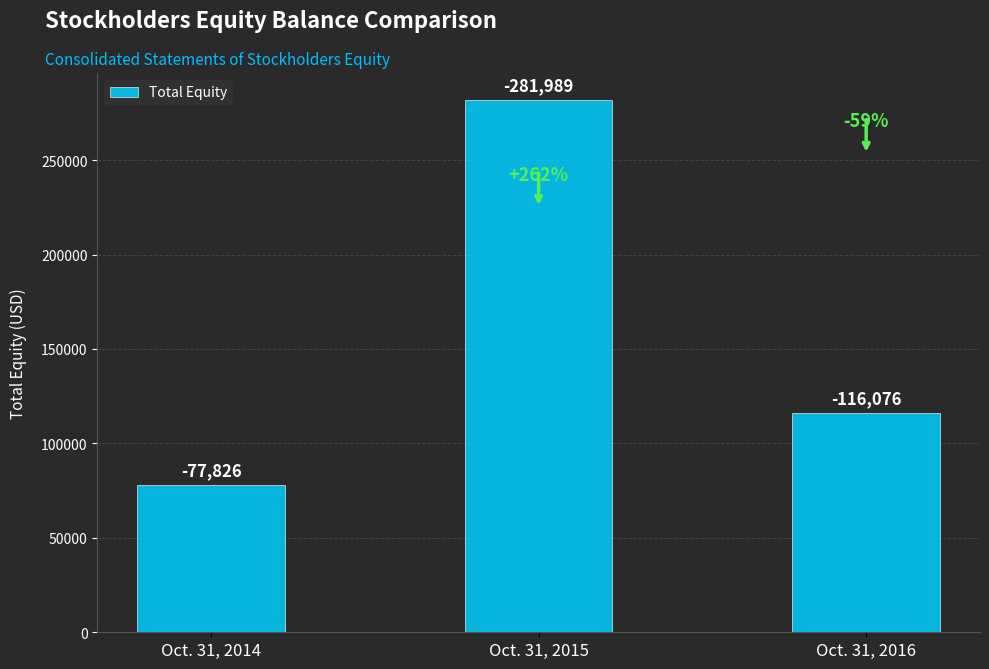

Rank the categories by value from highest to lowest.

Oct. 31, 2015, Oct. 31, 2016, Oct. 31, 2014